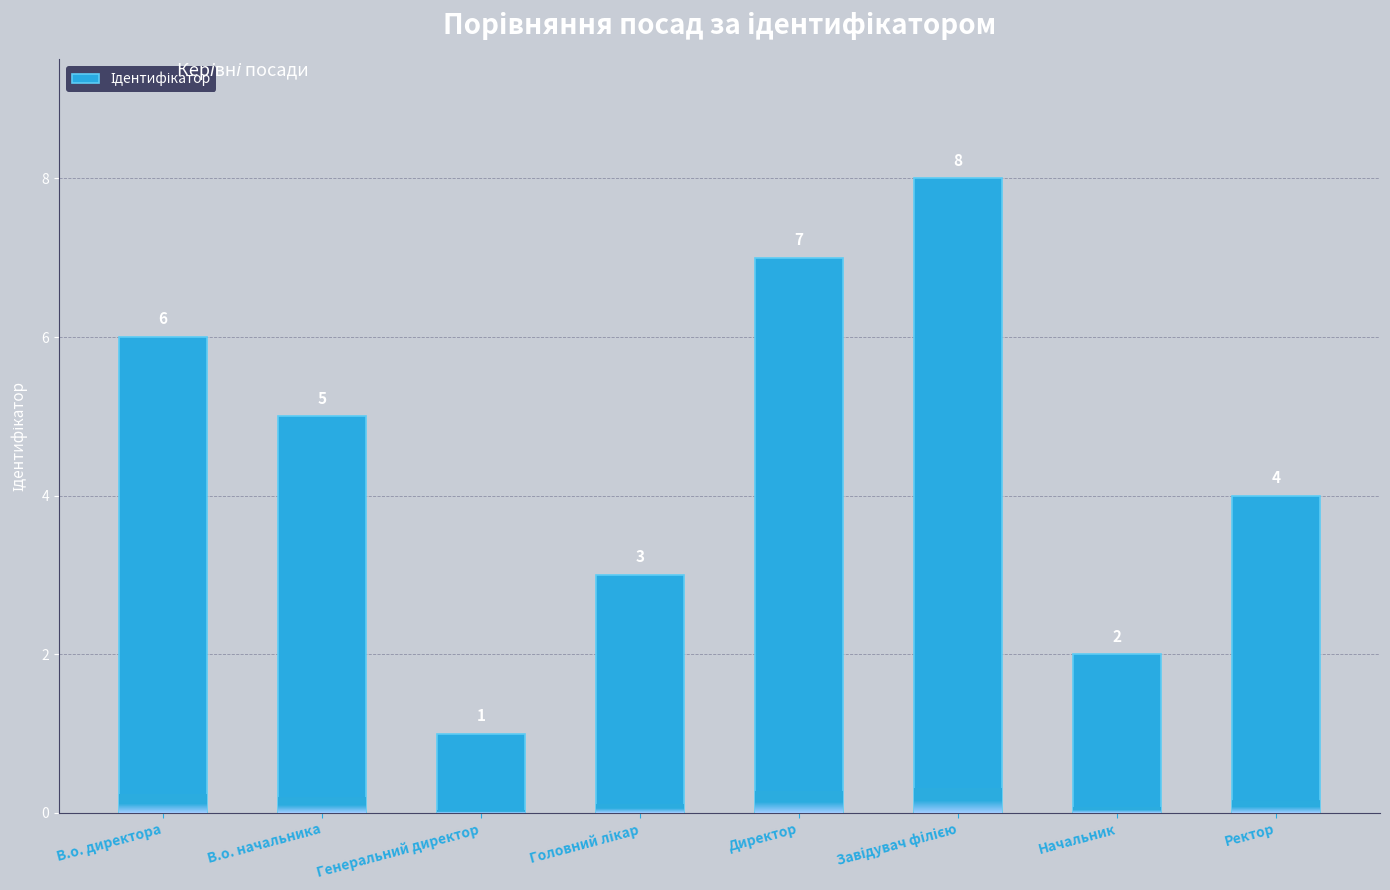

Between Завідувач філією and В.о. директора, which is larger?

Завідувач філією